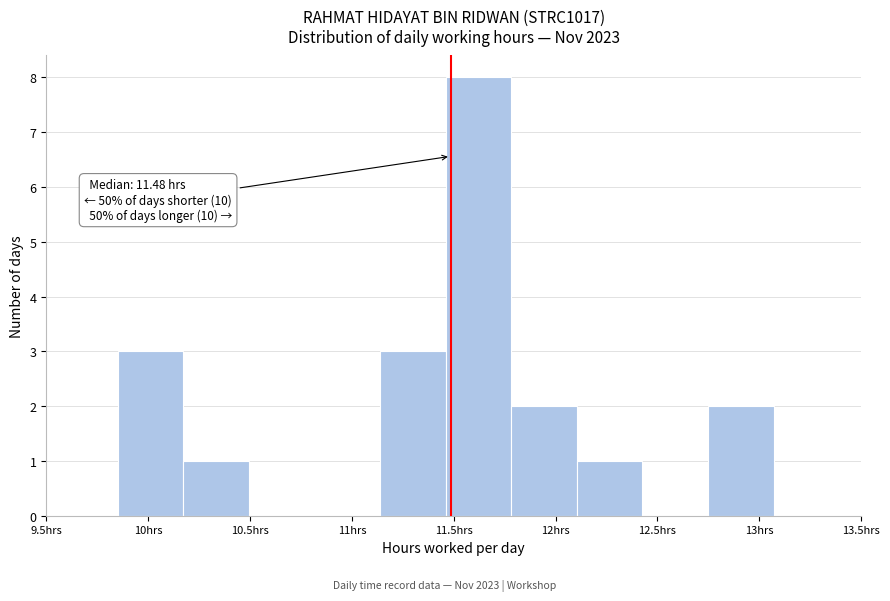

Which range on the x-axis has the tallest bar?

11.45 to 11.80